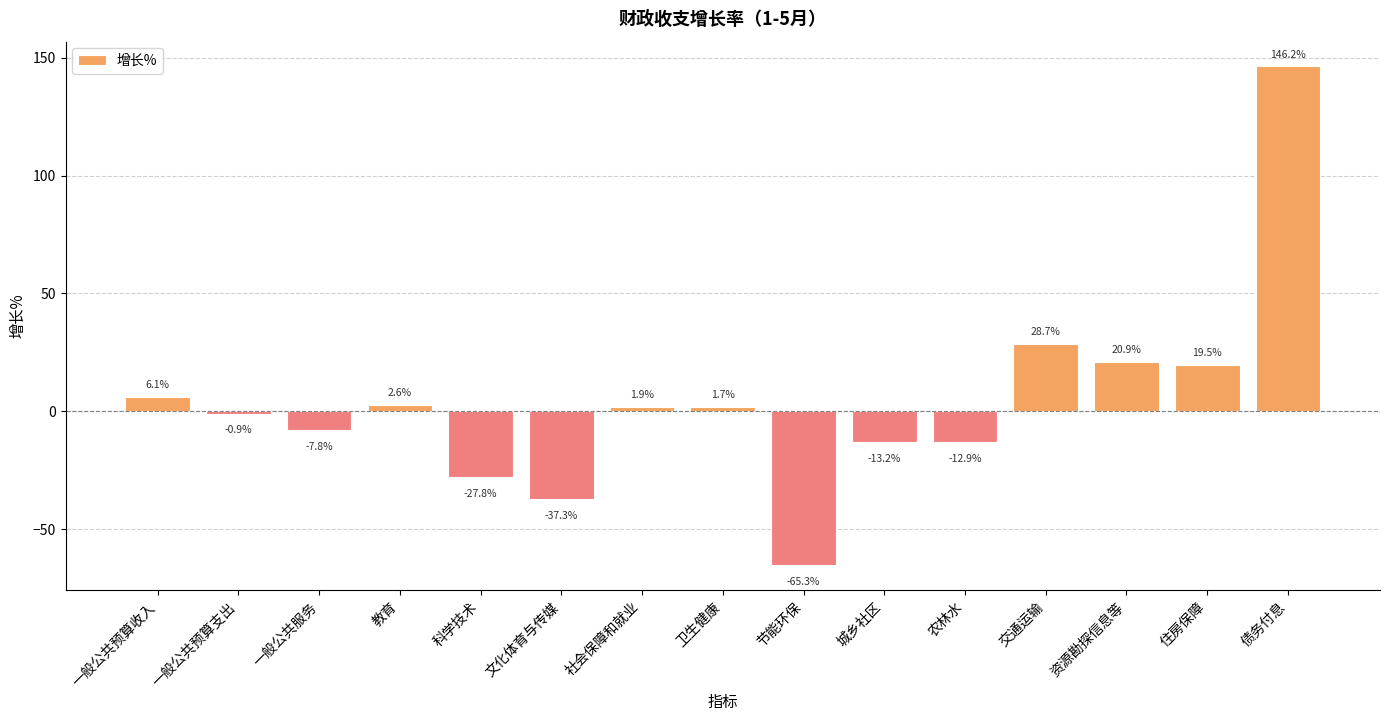

List the labels in order of value, smallest first.

节能环保, 文化体育与传媒, 科学技术, 城乡社区, 农林水, 一般公共服务, 一般公共预算支出, 卫生健康, 社会保障和就业, 教育, 一般公共预算收入, 住房保障, 资源勘探信息等, 交通运输, 债务付息